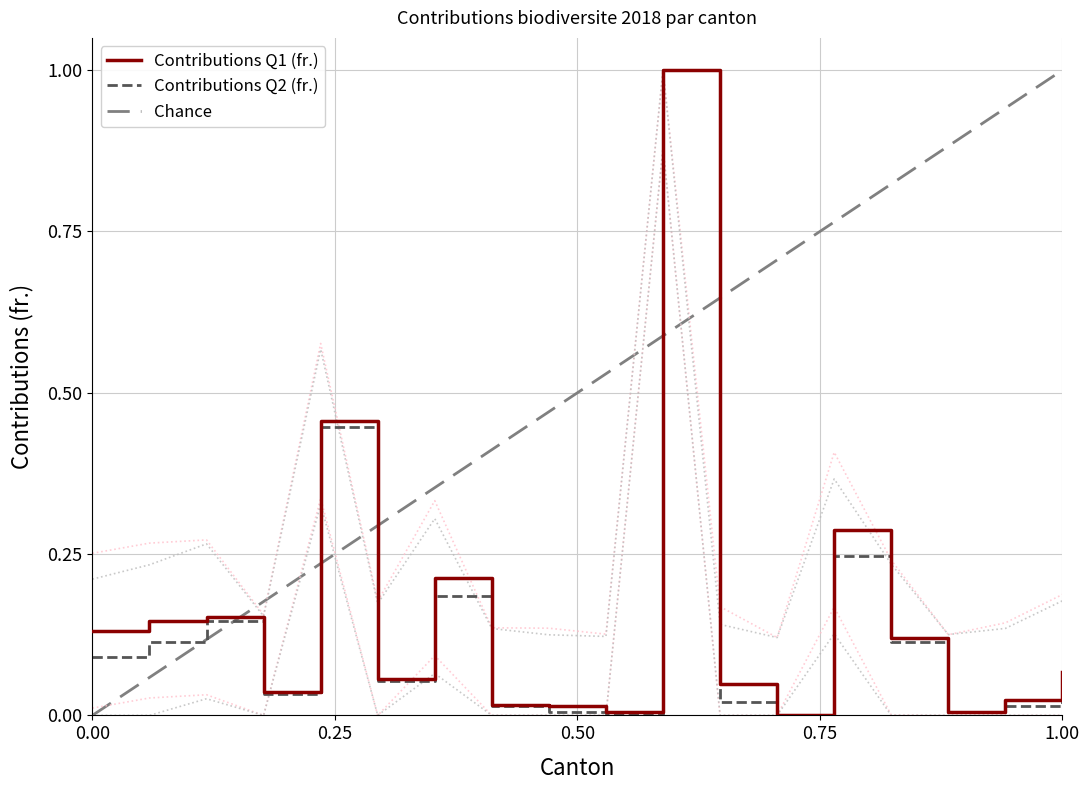

Which series ends up on top after the final intersection of Contributions Q1 (fr.) and Contributions Q2 (fr.)?

Contributions Q1 (fr.)